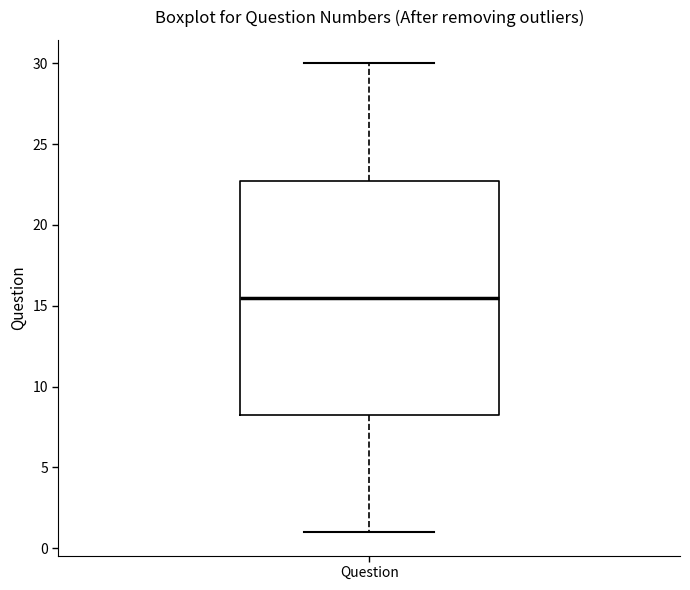

Where is the lower edge of the box for Question on the y-axis? The values are not printed on the chart, so give them approximately, as read against the axis.

8.5